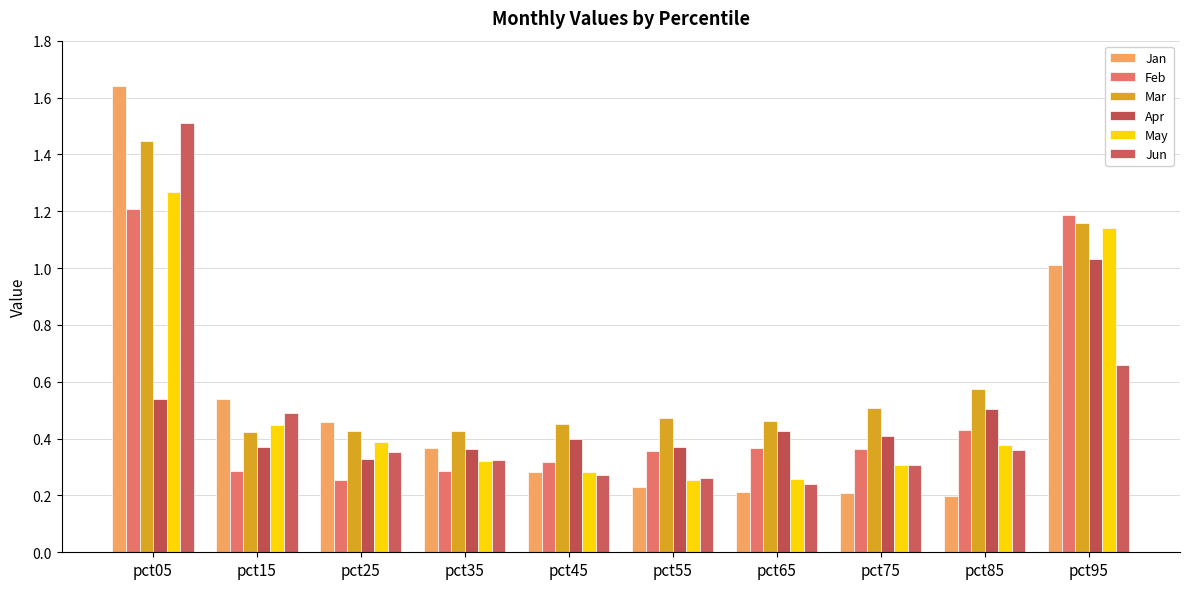

How many groups of bars are there?

10